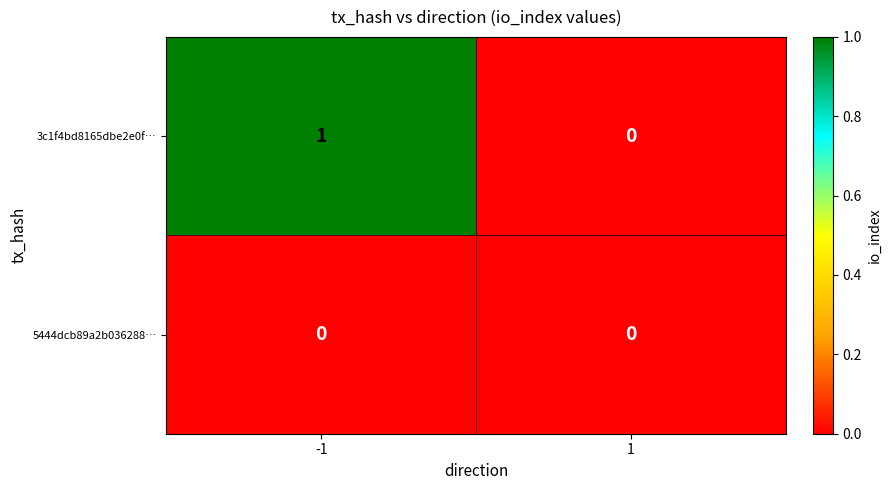

Rank the series by their average value, from lowest to highest.

5444dcb89a2b036288…, 3c1f4bd8165dbe2e0f…